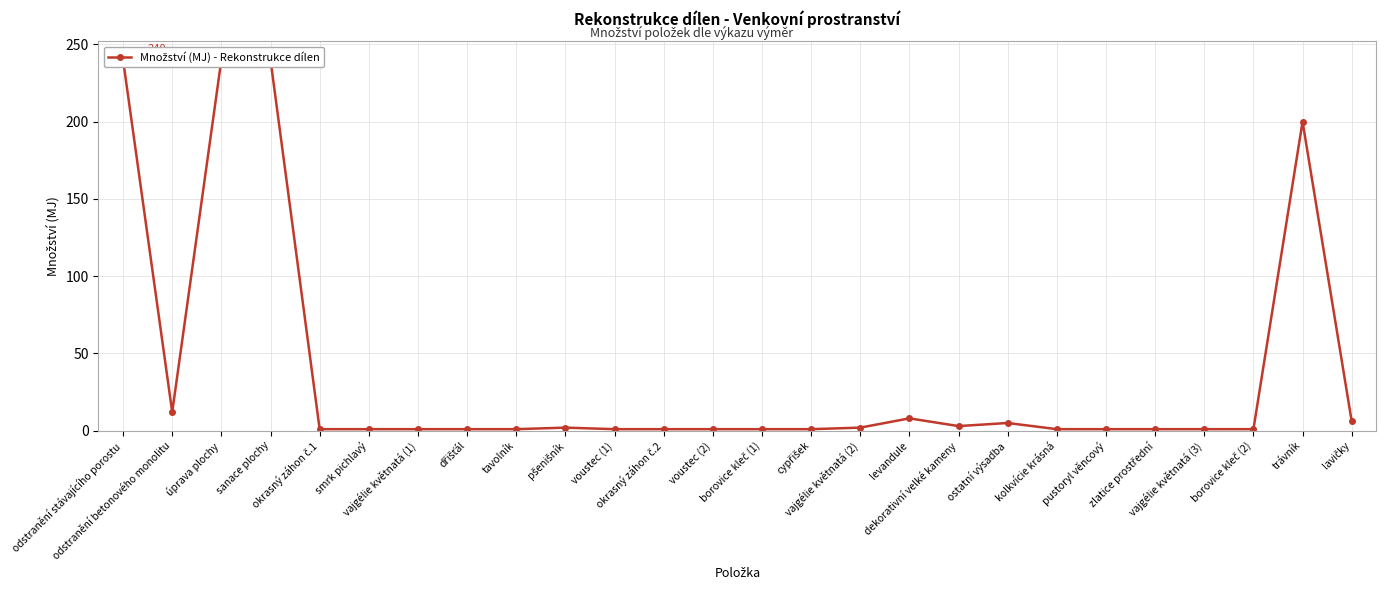

What is the difference between the maximum and minimum values?

239